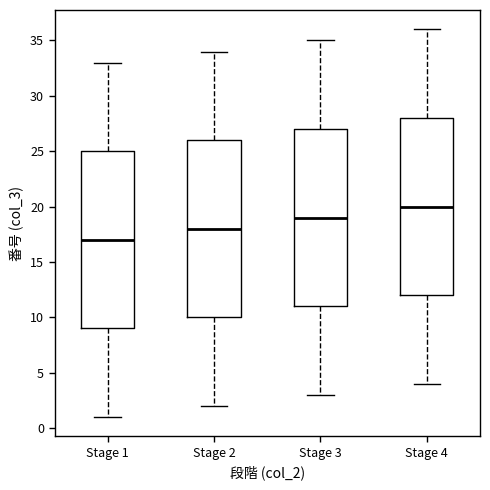

Reading left to right, transcribe this box plot: for each box, give where its median line is, the range the box spans, and where its two whiskers end, as read against the y-axis. The values are not printed on the chart, so give them approximately, as read against the axis.

Stage 1: median 17, box 9 to 25, whiskers 1 to 33
Stage 2: median 18, box 10 to 26, whiskers 2 to 34
Stage 3: median 19, box 11 to 27, whiskers 3 to 35
Stage 4: median 20, box 12 to 28, whiskers 4 to 36